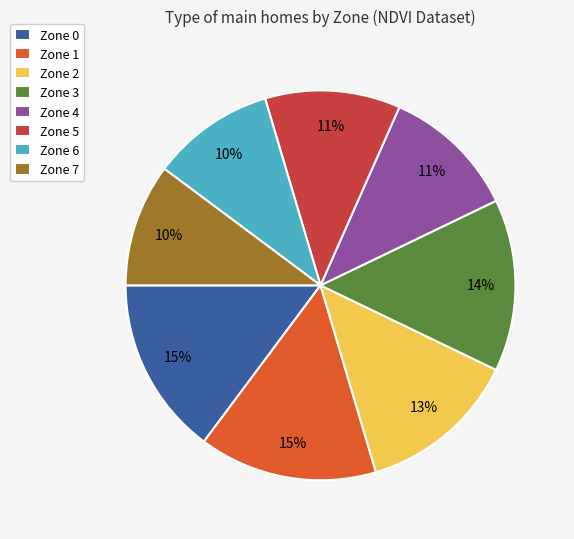

Does any single category account for the majority?

No